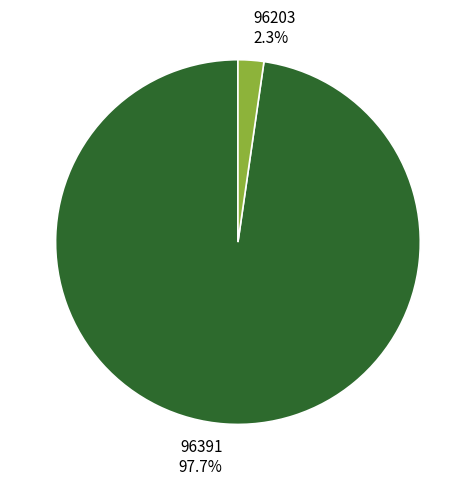

Rank the categories by value from lowest to highest.

96203, 96391